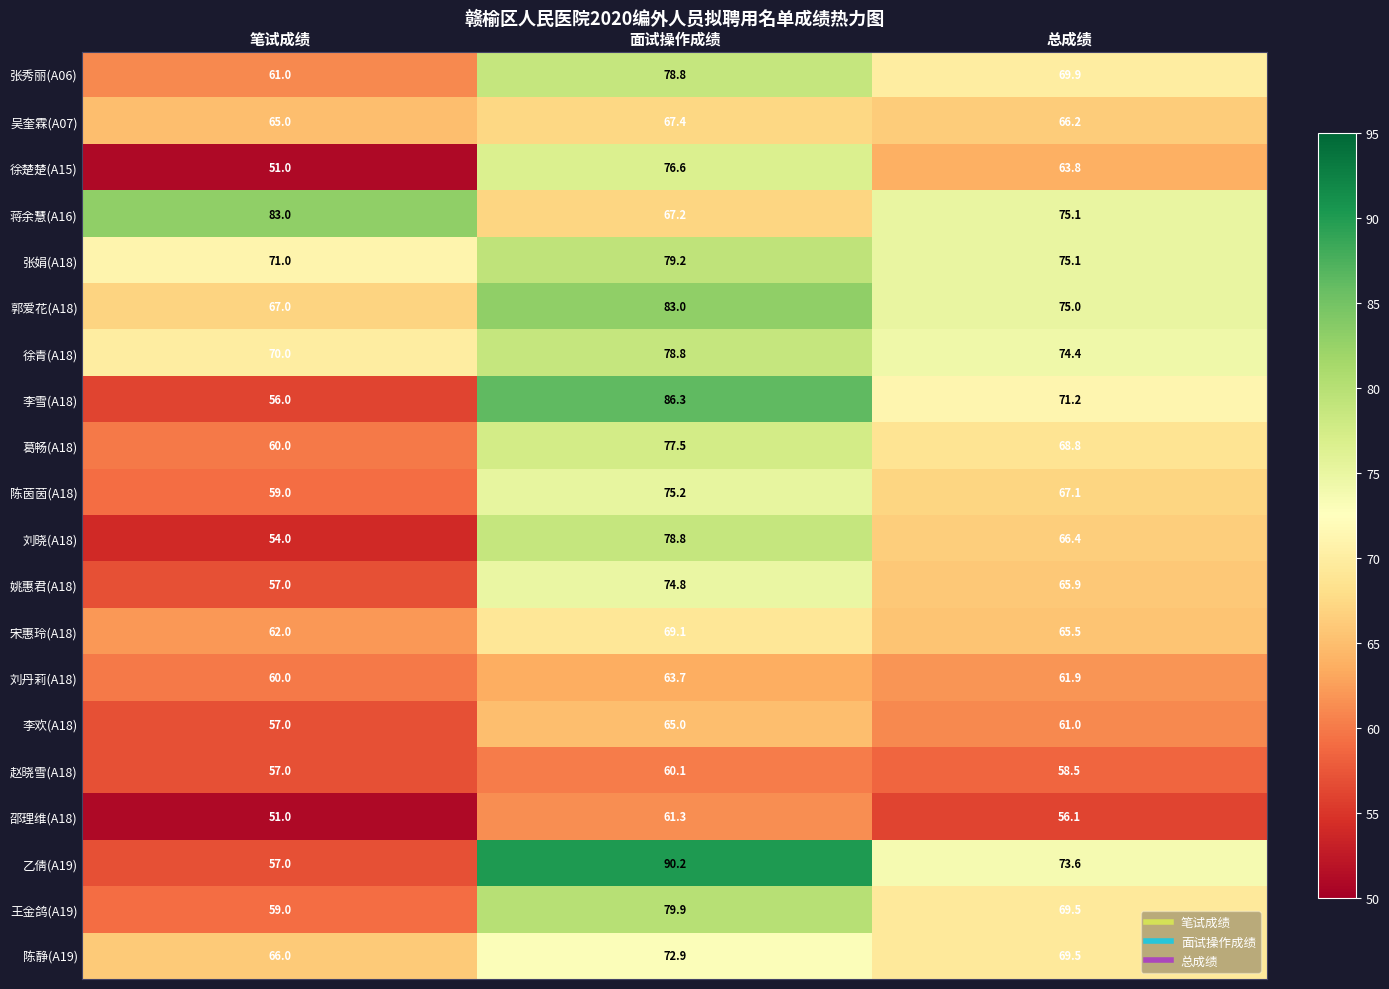

How many categories are shown in the chart?

3